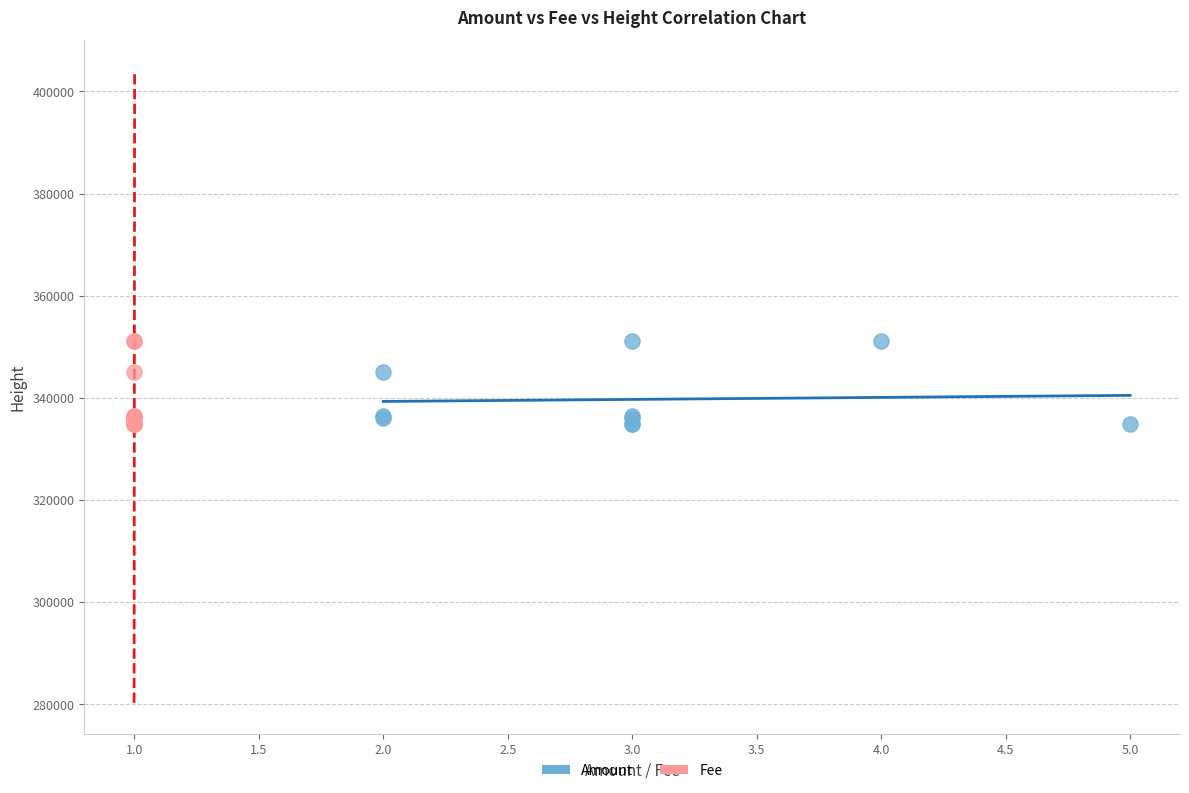

What are all the series names shown in the legend?

Amount, Fee